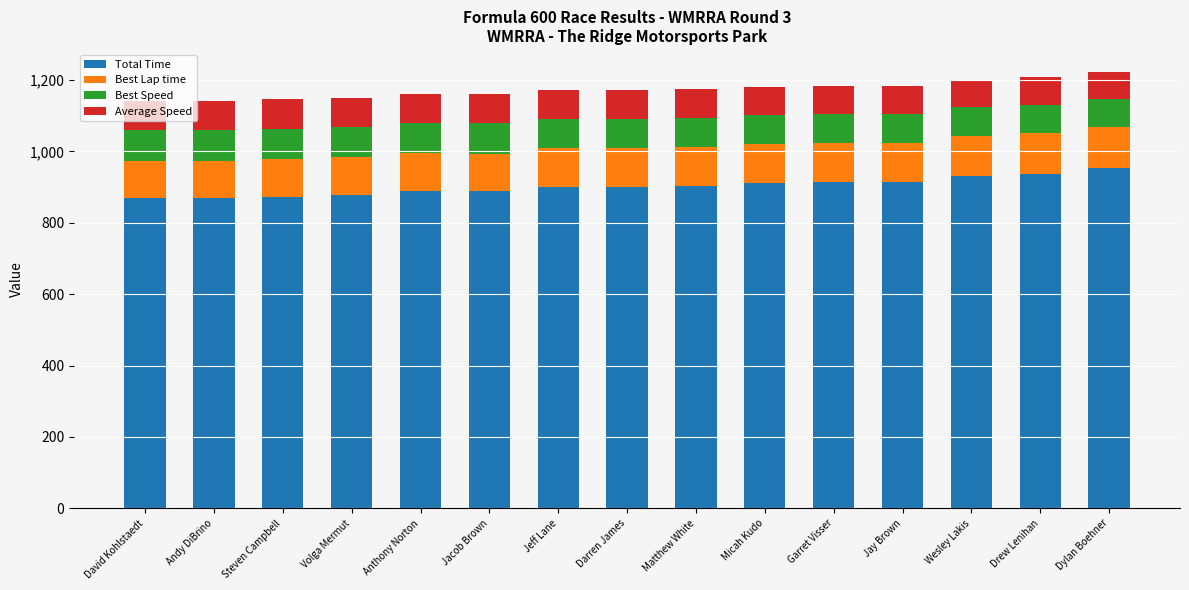

What is the maximum value for Total Time?

955.0